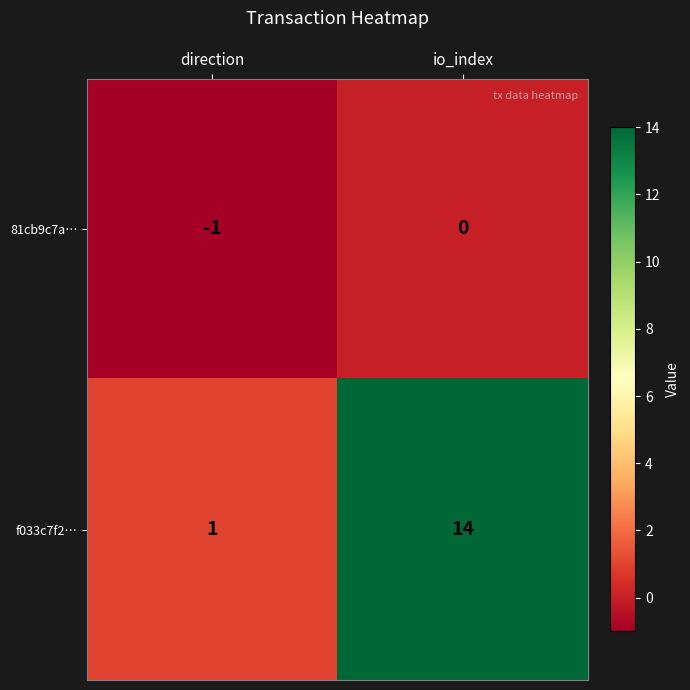

Rank the series by their maximum value, from lowest to highest.

81cb9c7a…, f033c7f2…